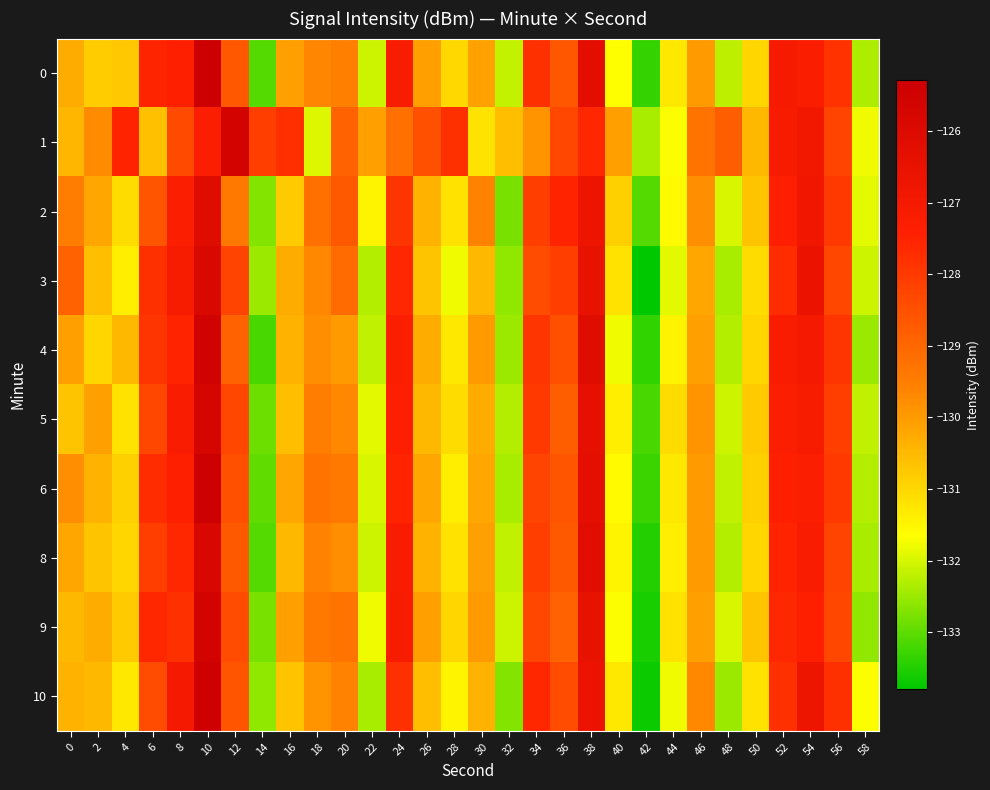

What is the total value across all series at 38?

-1265.2